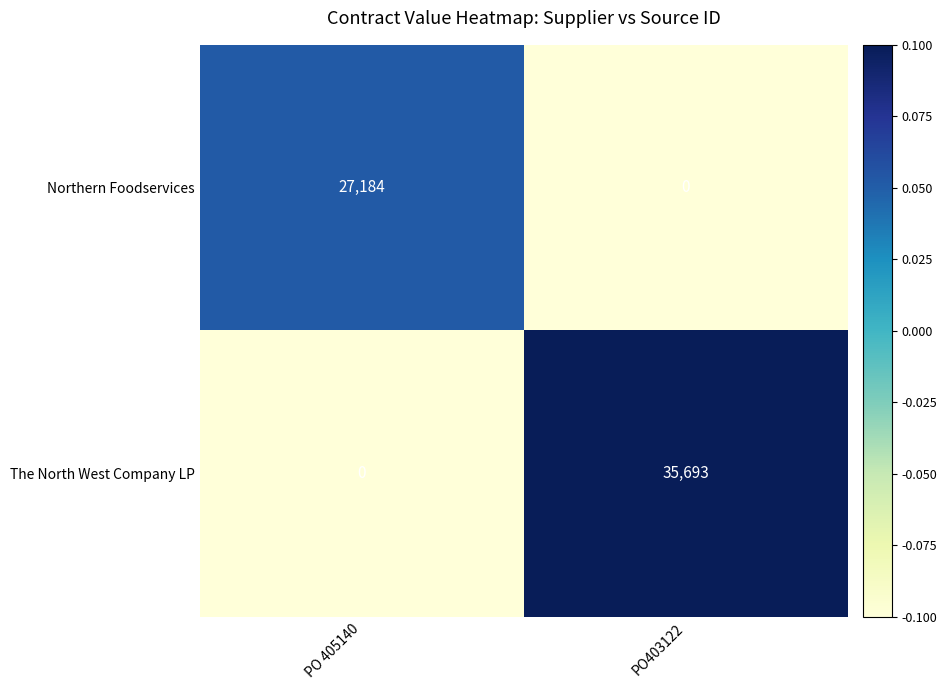

List the series in order of their overall mean, lowest first.

Northern Foodservices, The North West Company LP